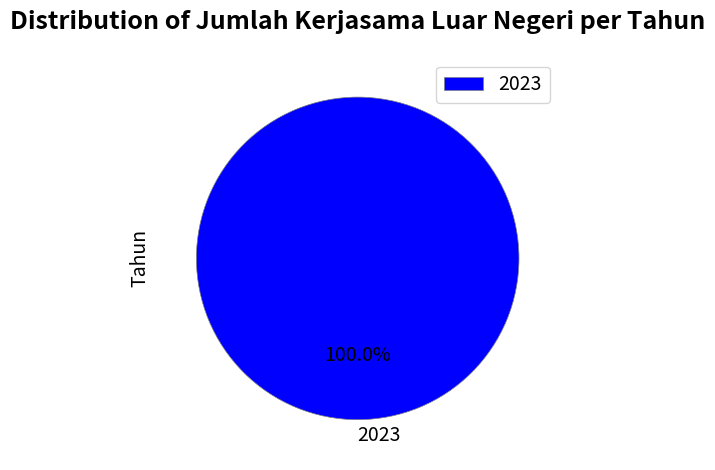

Rank the categories by value from highest to lowest.

2023